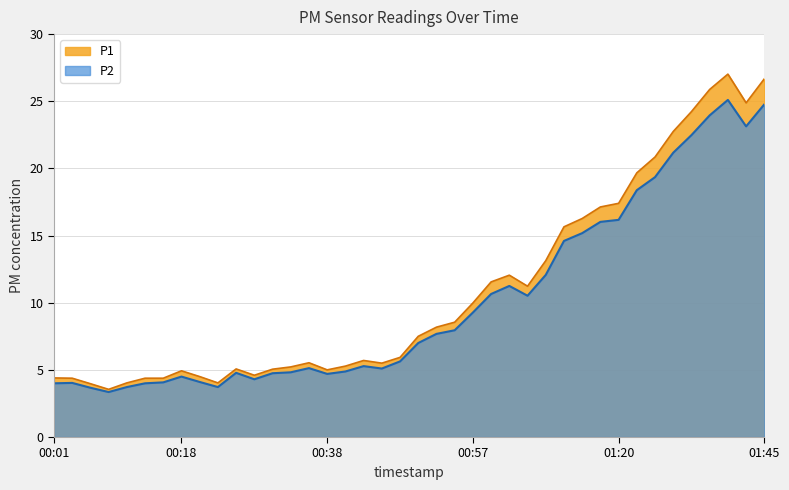

Reading right to left, list all the values displayed in this chart.

P1: 26.7	24.9	27.0	25.9	24.2	22.8	20.9	19.7	17.4	17.1	16.3	15.7	13.1	11.2	12.1	11.6	10.0	8.6	8.2	7.5	5.9	5.5	5.7	5.3	5.0	5.5	5.2	5.0	4.6	5.1	4.0	4.5	4.9	4.4	4.4	4.0	3.5	4.0	4.4	4.4
P2: 24.8	23.1	25.1	23.9	22.5	21.2	19.4	18.4	16.2	16.0	15.2	14.6	12.1	10.5	11.2	10.7	9.3	8.0	7.7	7.0	5.6	5.1	5.3	4.9	4.7	5.1	4.8	4.8	4.3	4.8	3.7	4.1	4.5	4.1	4.0	3.7	3.4	3.7	4.0	4.0